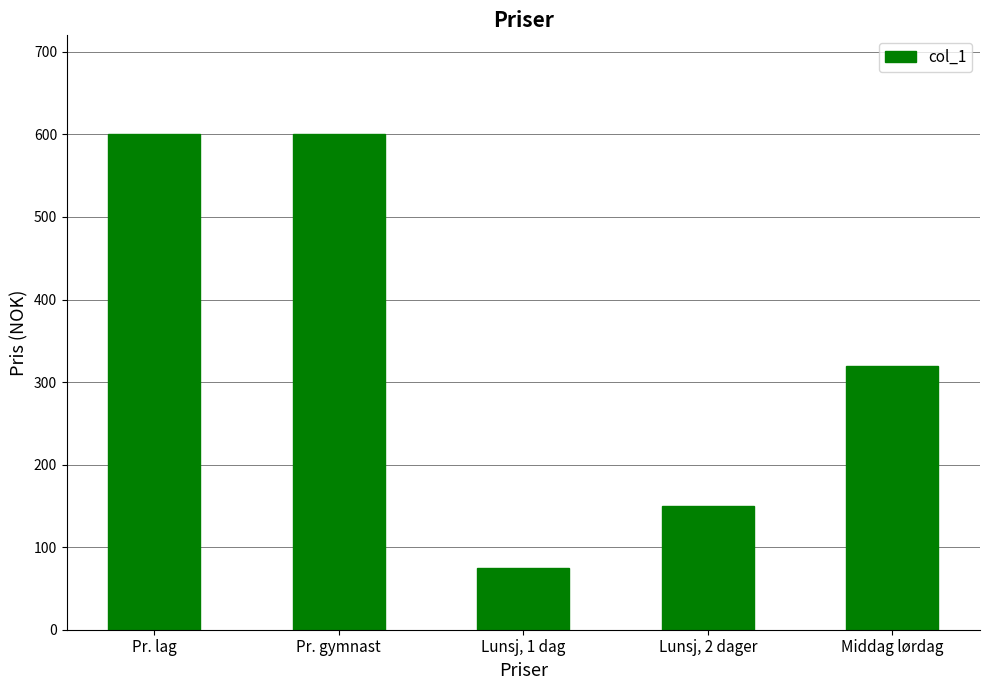

How many data points are less than 320?

2